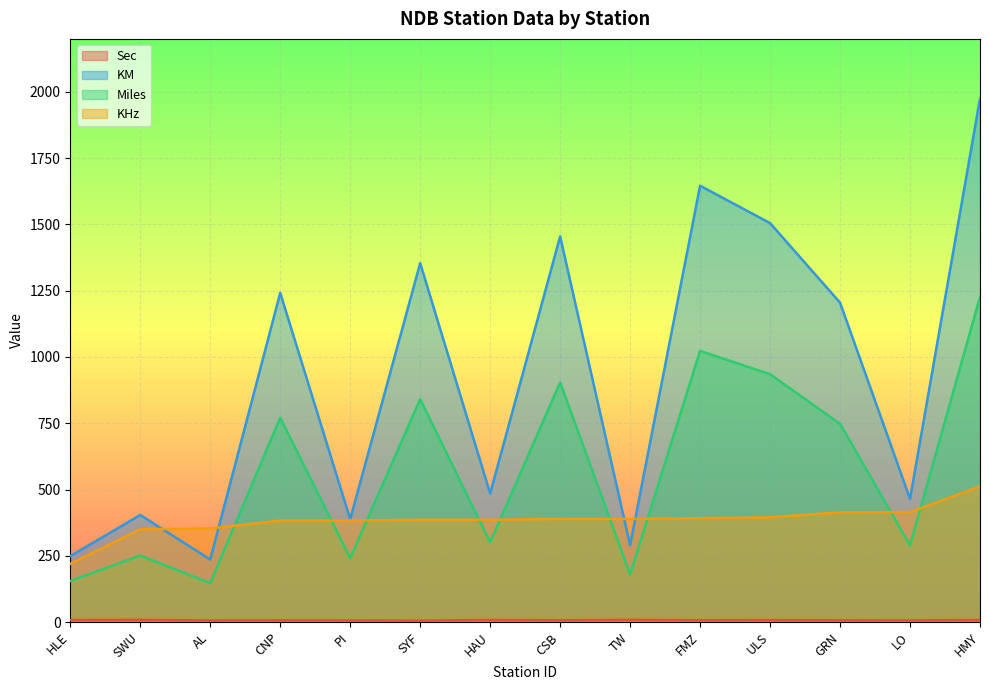

Rank the series at PI from highest to lowest value.

KM, KHz, Miles, Sec